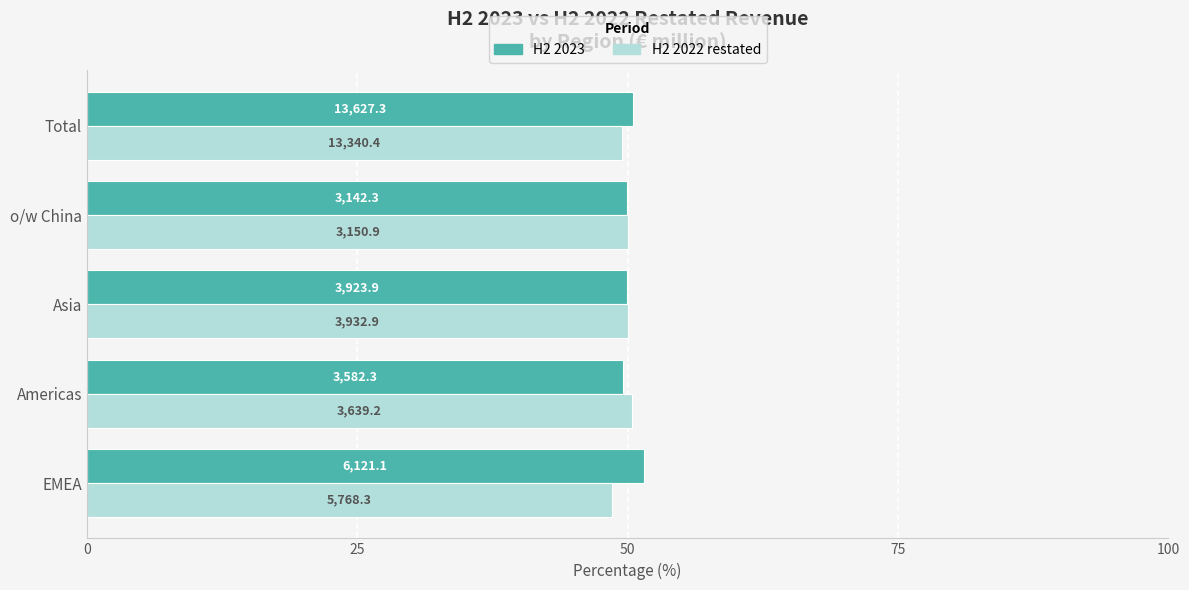

What are all the series names shown in the legend?

H2 2023, H2 2022 restated